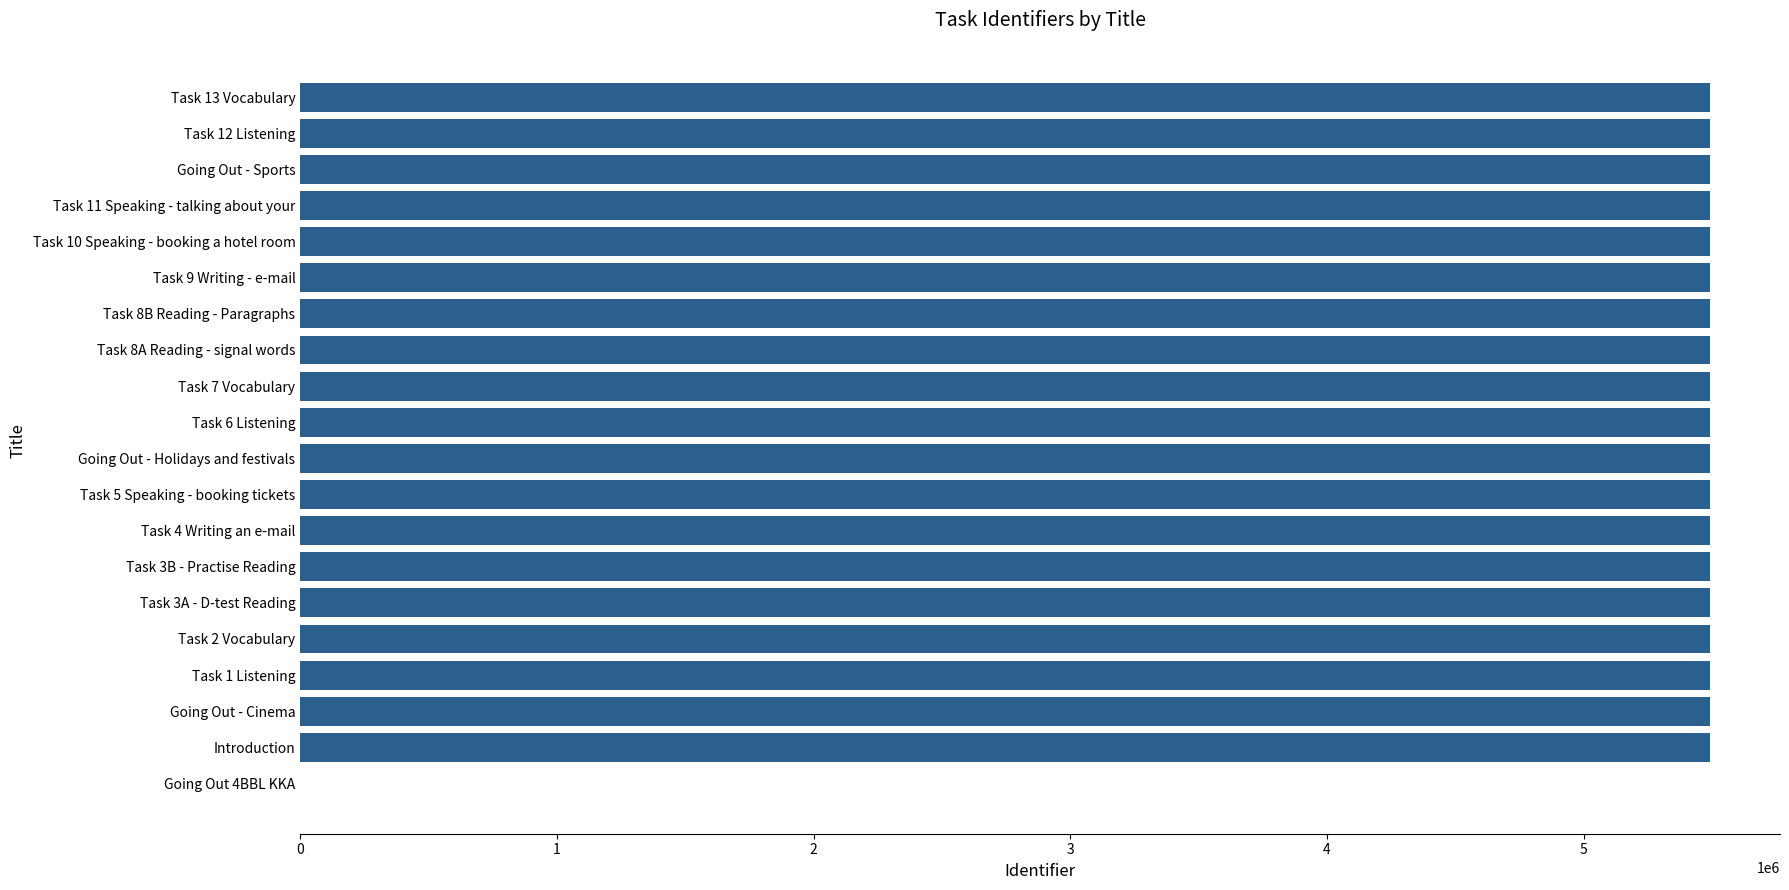

Approximately how many times larger is the value at Task 3A - D-test Reading compared to Task 3B - Practise Reading?

1.0